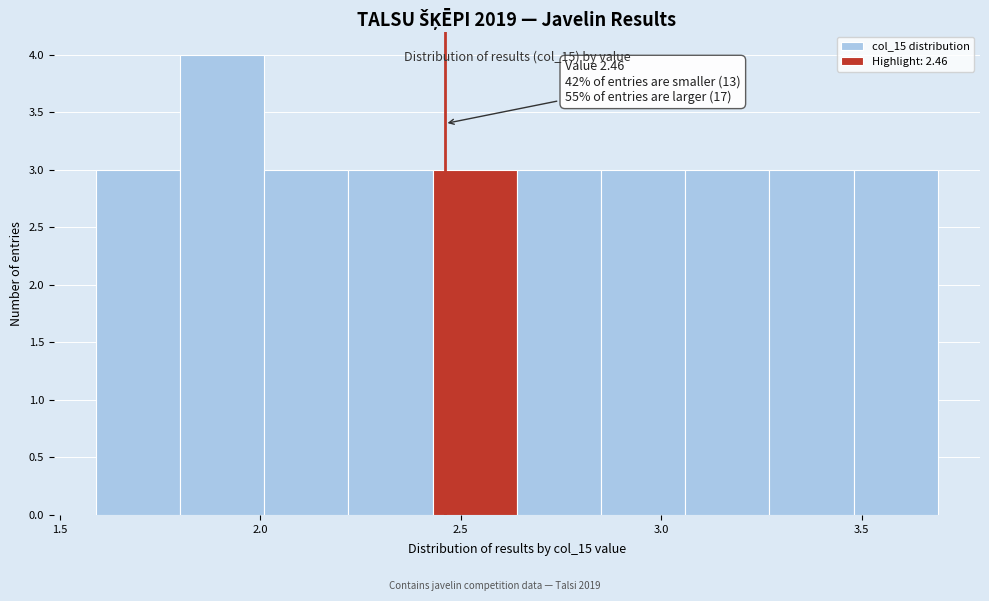

Over which range of the x-axis is the bar tallest?

1.80 to 2.01